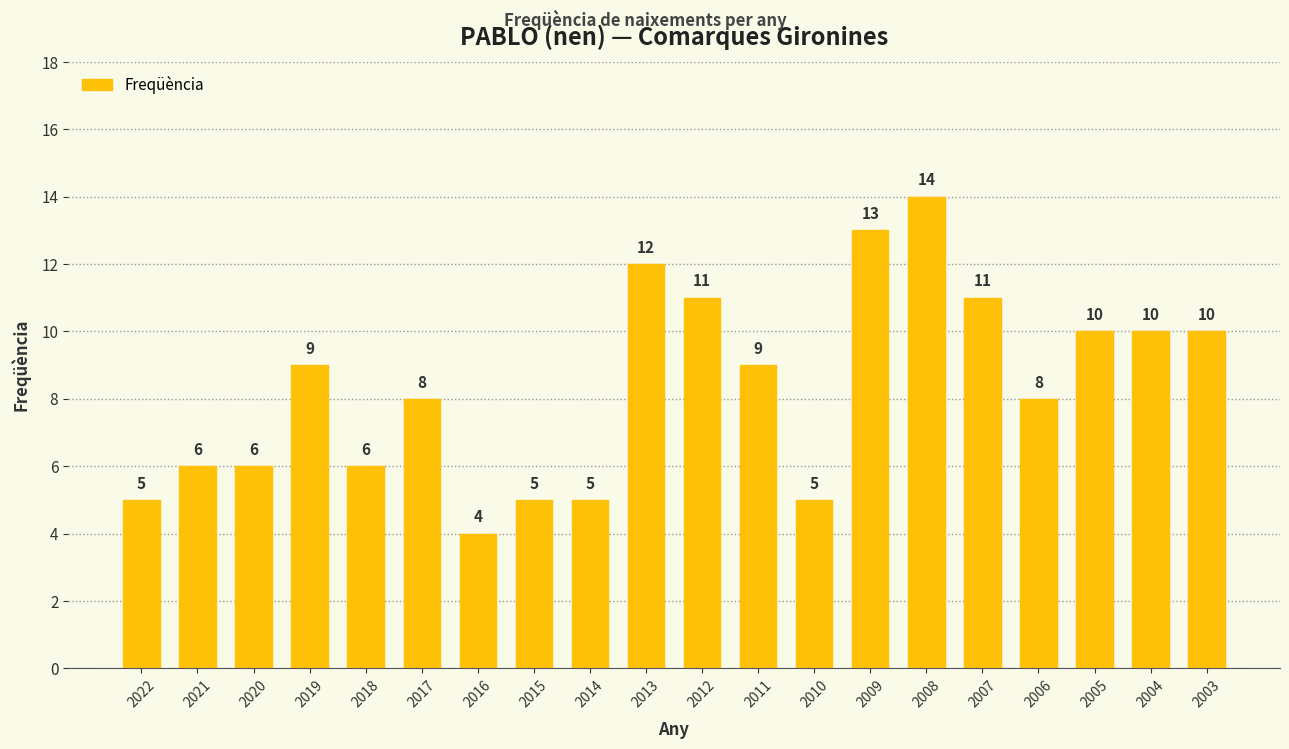

Reading left to right, list all the values displayed in this chart.

2022=5	2021=6	2020=6	2019=9	2018=6	2017=8	2016=4	2015=5	2014=5	2013=12	2012=11	2011=9	2010=5	2009=13	2008=14	2007=11	2006=8	2005=10	2004=10	2003=10